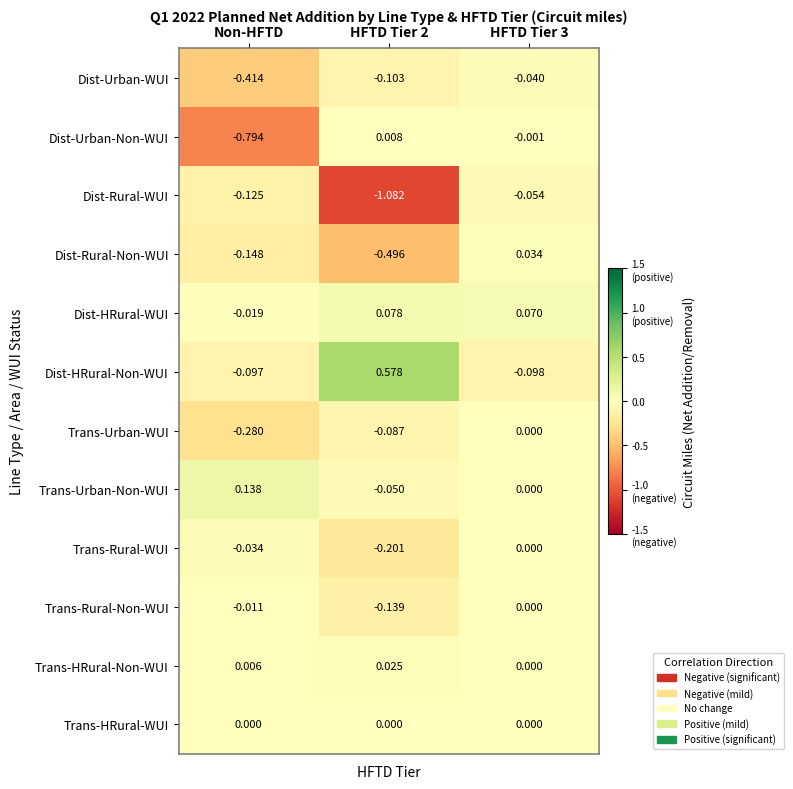

Which category has the highest value in the Trans-Urban-Non-WUI series?

Non-HFTD